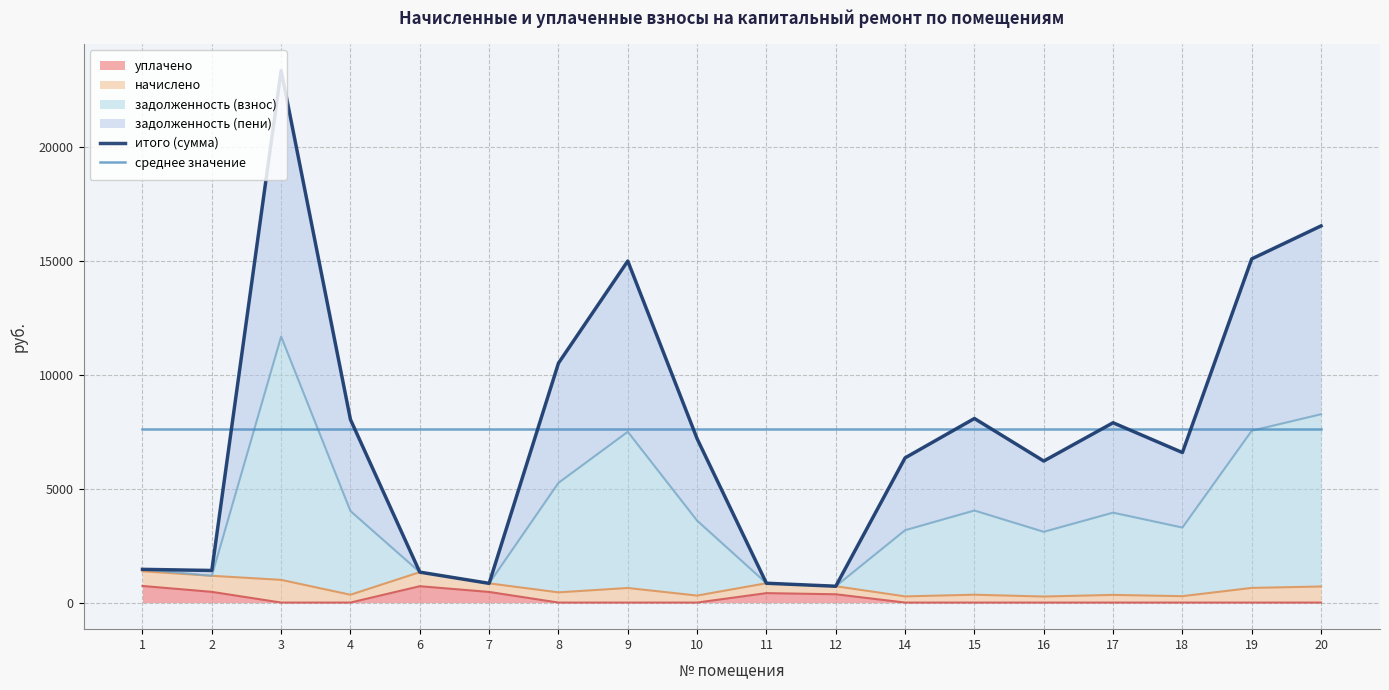

What is the value of the итого (сумма) point at the 12th from the left?

6351.7